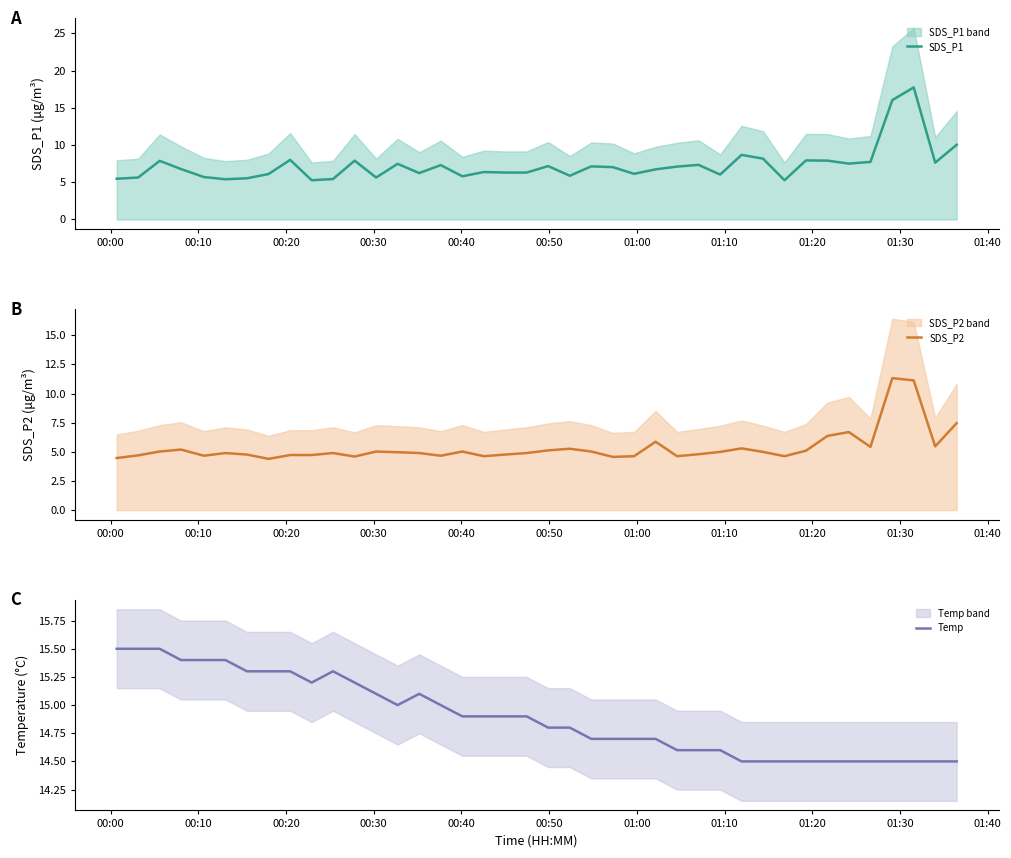

Count the number of data series in this chart.

3